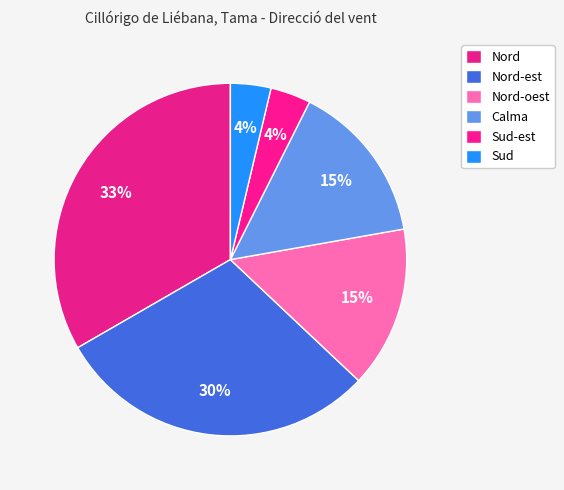

To the nearest percent, what is the average slice percentage?

17%